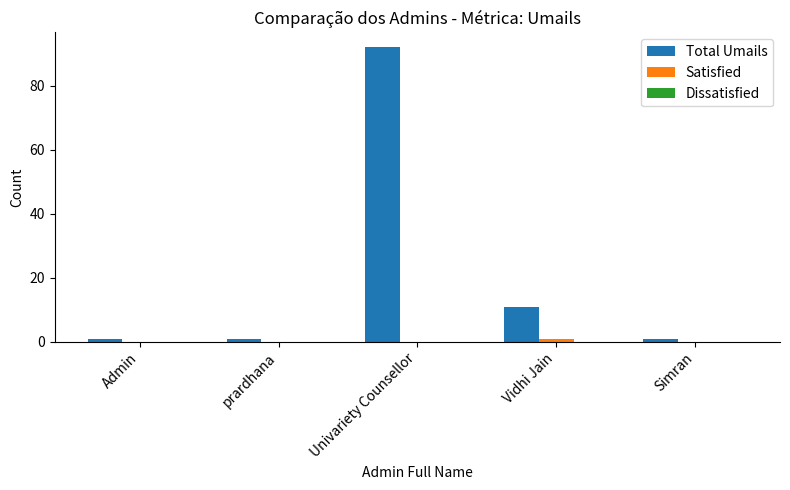

What is the maximum value shown in the chart?

92